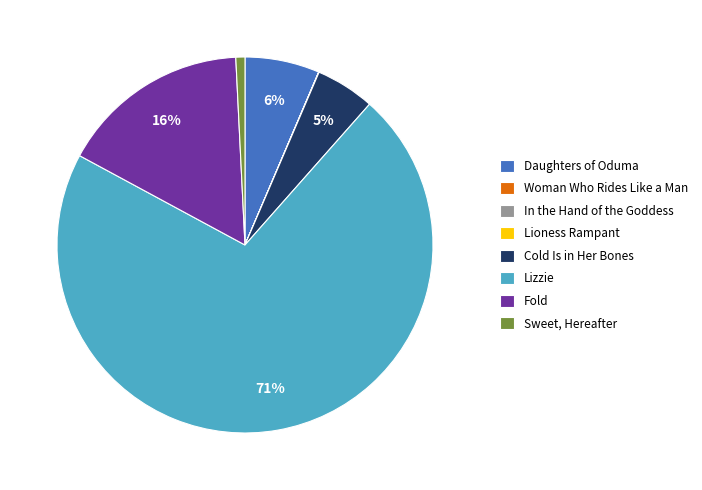

What is the majority slice?

Lizzie